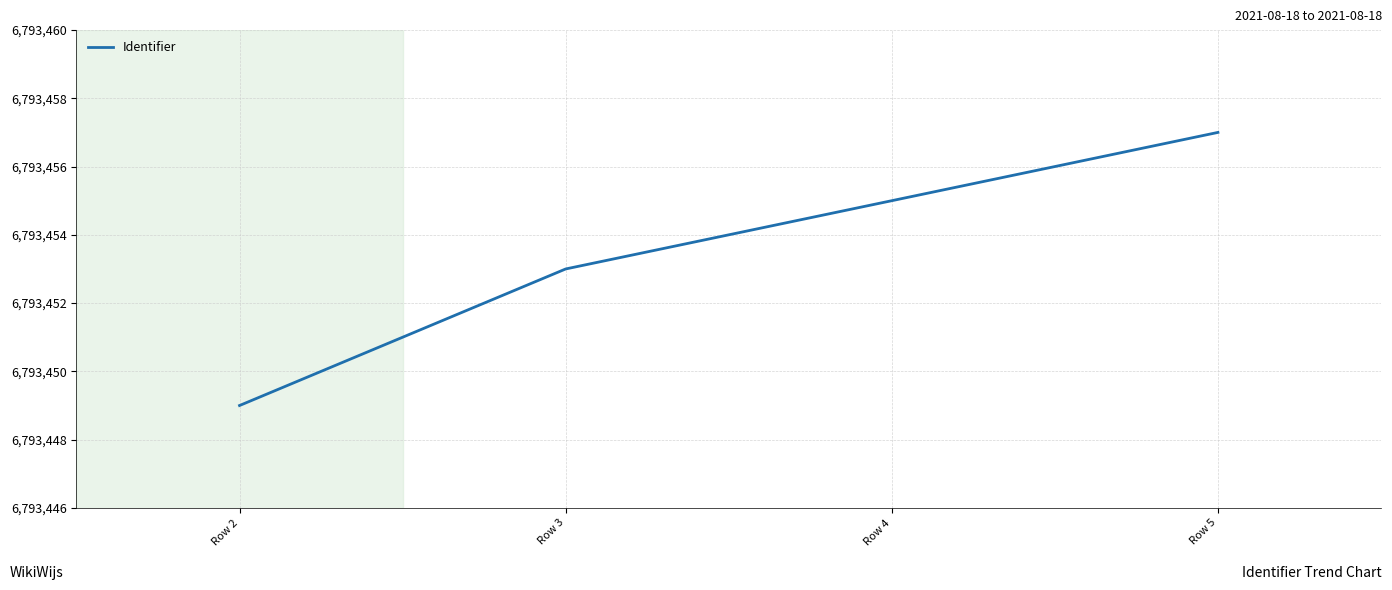

True or false: there are more than 1 points higher than both neighbors.

False